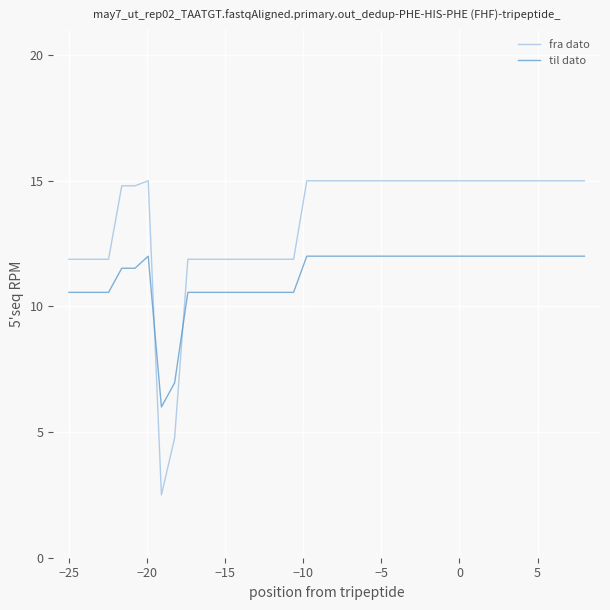

Which series ends up on top after the final intersection of fra dato and til dato?

fra dato